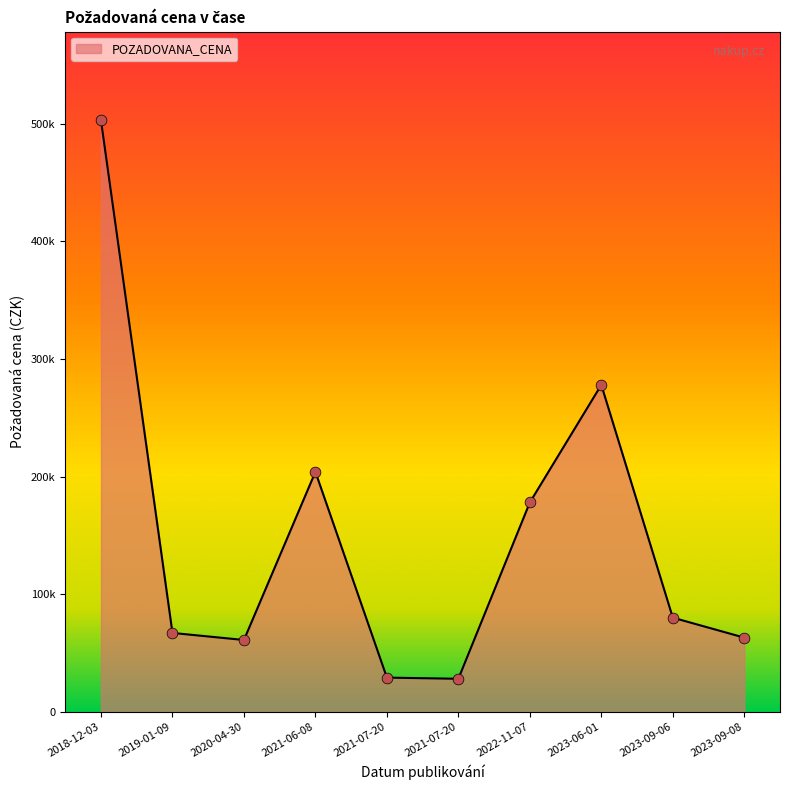

Is this an area chart (filled region under the line)?

Yes